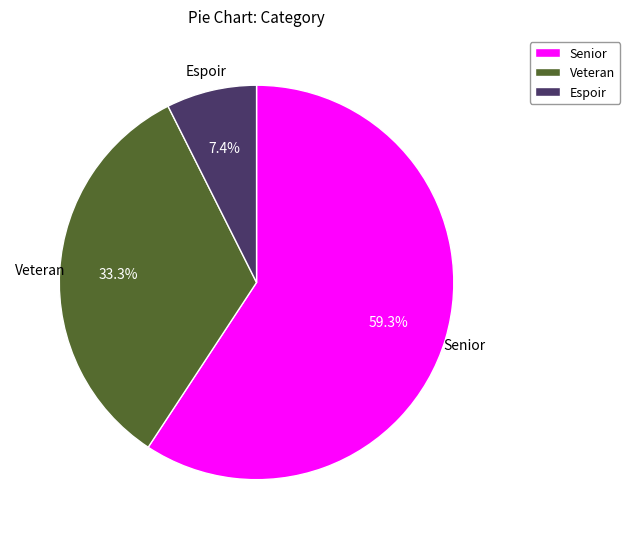

How many slices are in this pie chart?

3